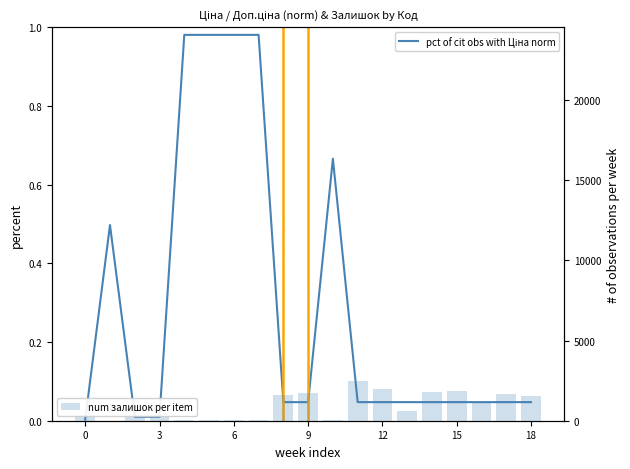

Which series has the largest total across all categories?

num залишок per item